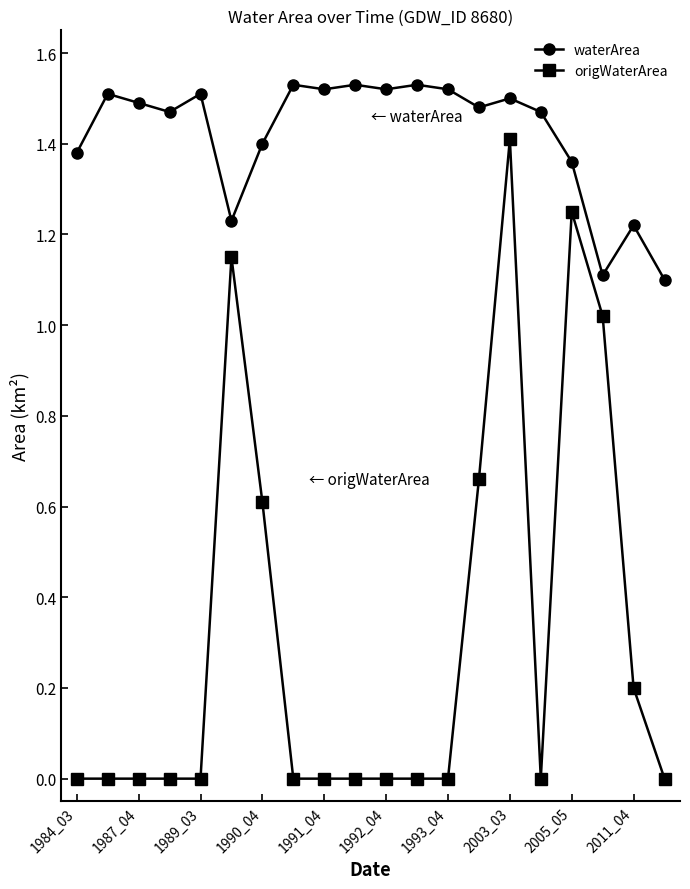

True or false: waterArea and origWaterArea cross at least once.

False